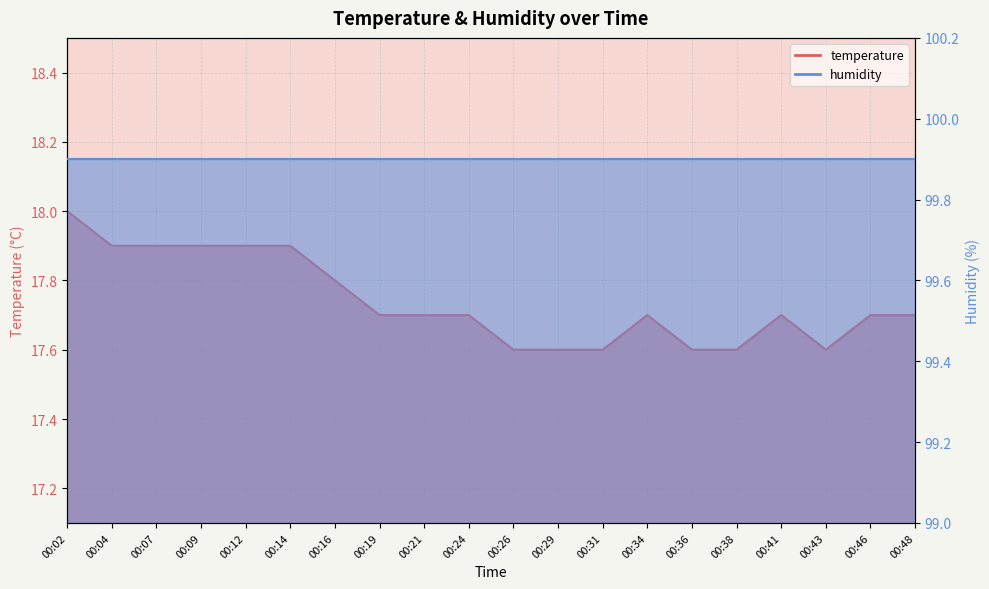

Reading left to right, extract all data points from this chart.

18.0	17.9	17.9	17.9	17.9	17.9	17.8	17.7	17.7	17.7	17.6	17.6	17.6	17.7	17.6	17.6	17.7	17.6	17.7	17.7